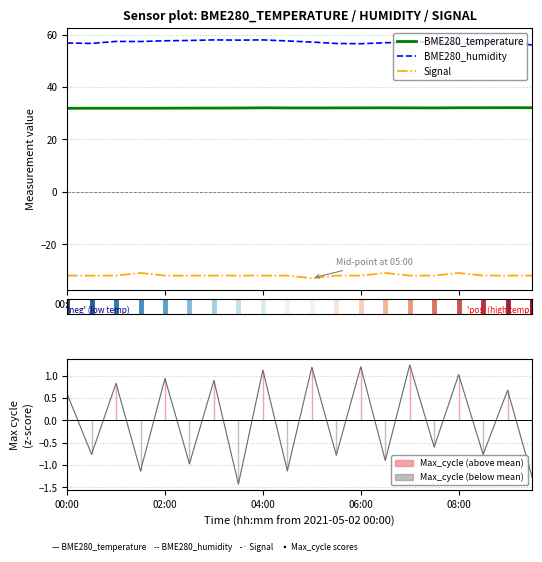

True or false: BME280_humidity has a value of 12.2 at 02:00.

False